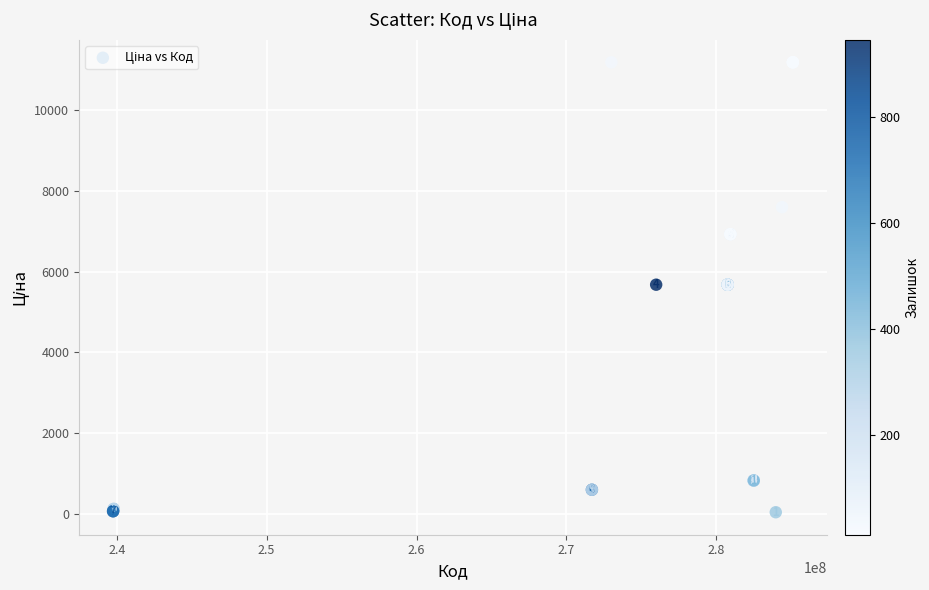

What Y value in the scatter plot is closest to 5610?

5673.8